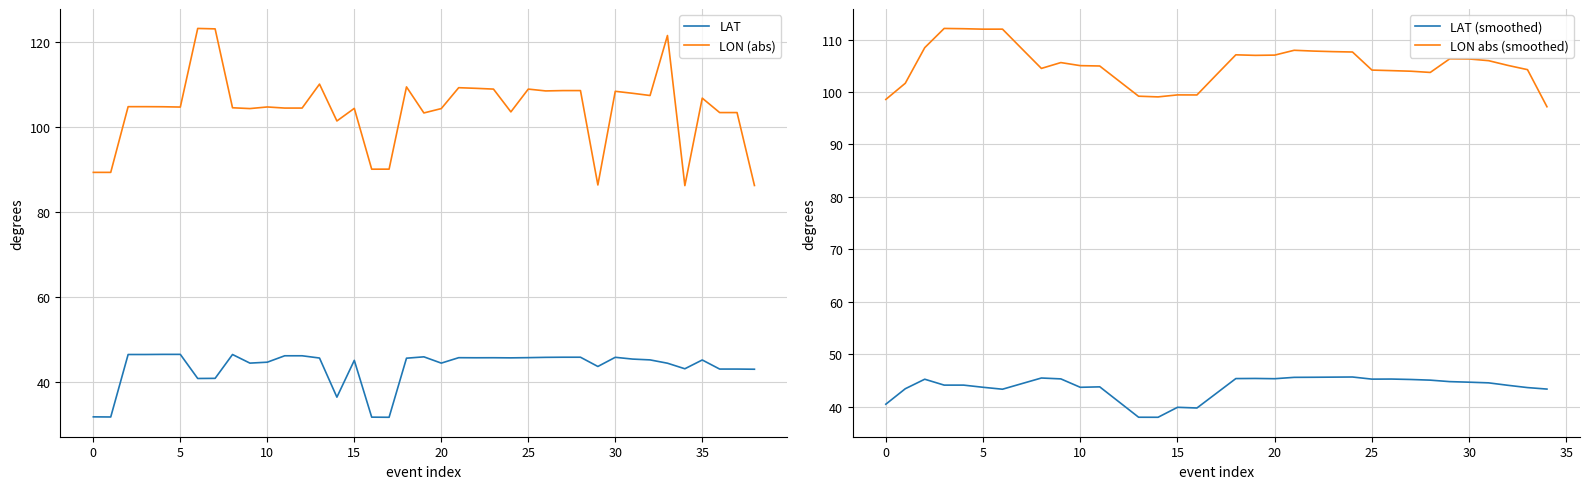

The value of LAT at 39 is 71.8. True or false?

False